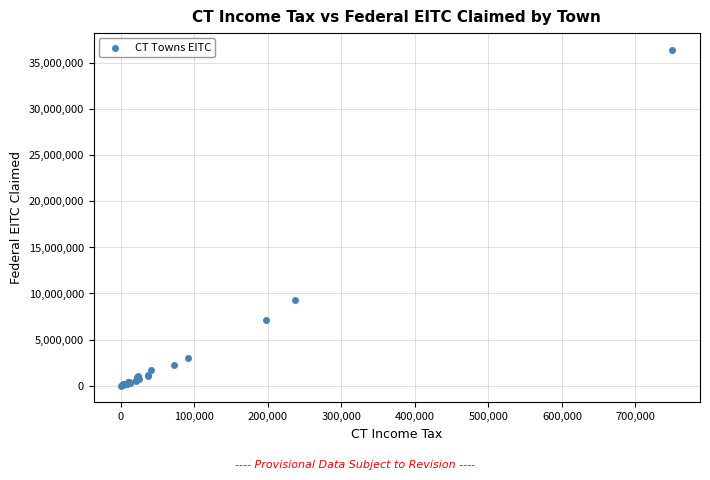

What Y value in the scatter plot is closest to 18223940?

9295700